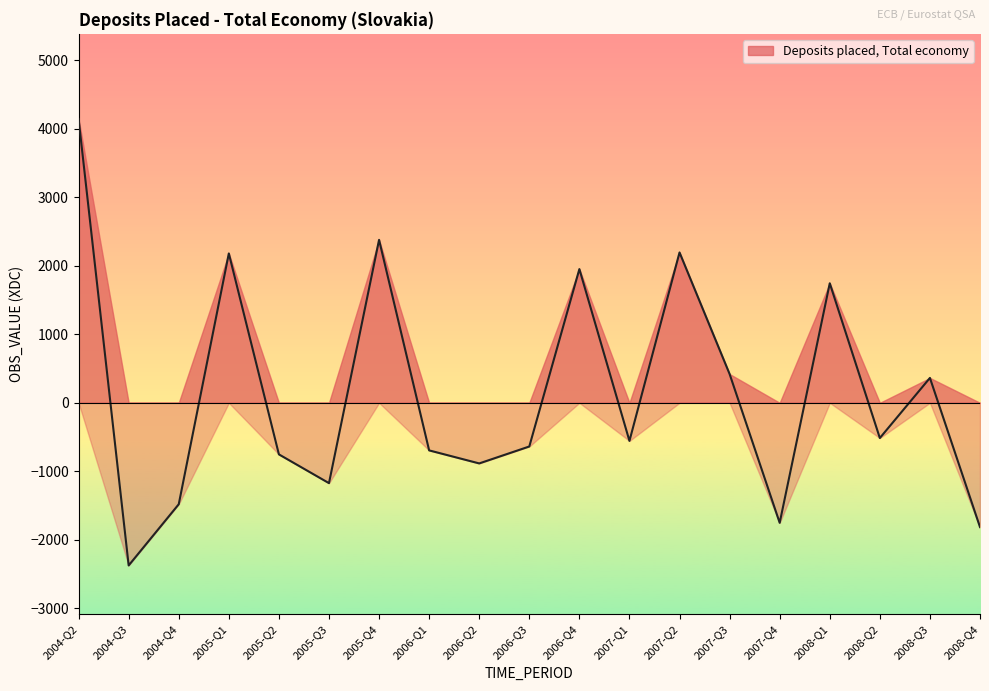

The value at 2005-Q2 is -410.9. True or false?

False